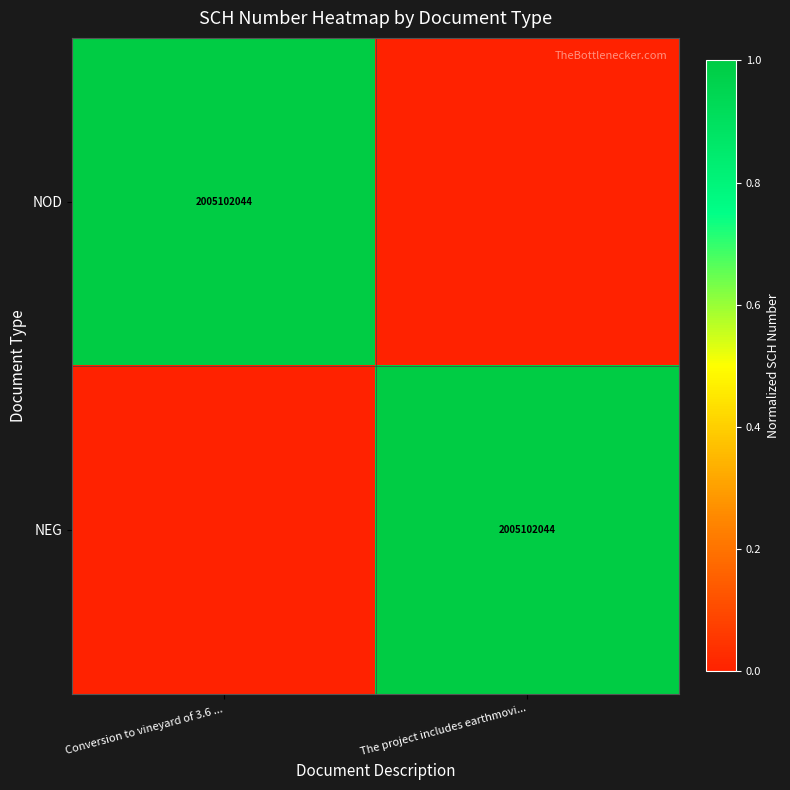

The value of NEG at The project includes earthmovi... is 2759687103. True or false?

False